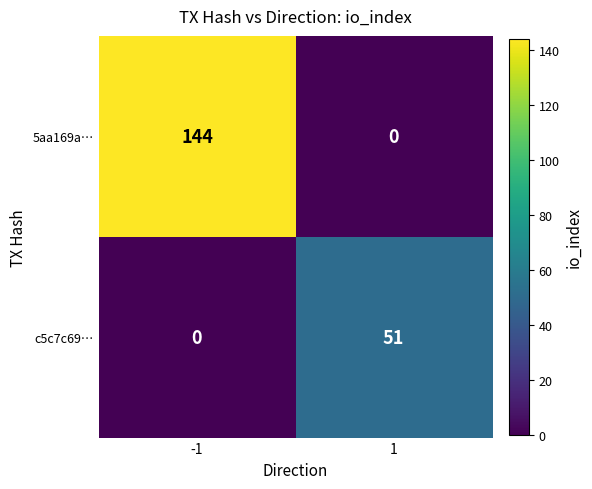

The value of c5c7c69… at -1 is 0. True or false?

True